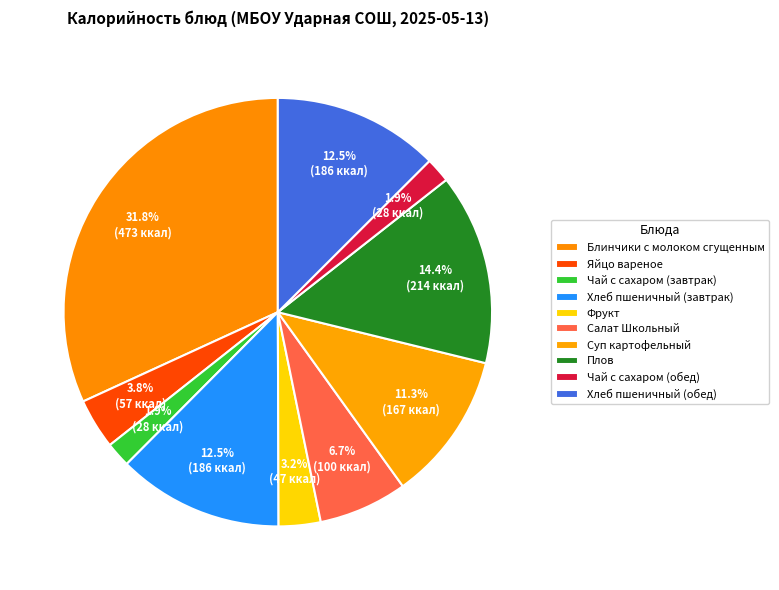

How many slices are in this pie chart?

10